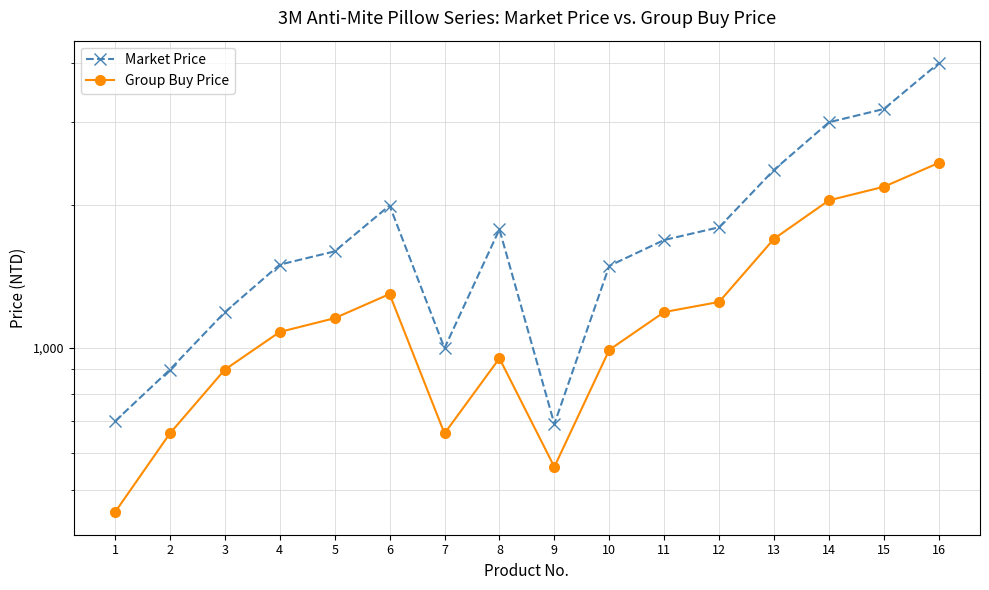

Reading right to left, what are all the values shown in this chart?

Market Price: 16=3998	15=3198	14=2998	13=2378	12=1798	11=1690	10=1490	9=690	8=1780	7=998	6=1999	5=1599	4=1499	3=1189	2=899	1=699
Group Buy Price: 16=2460	15=2190	14=2050	13=1700	12=1250	11=1190	10=990	9=560	8=950	7=659	6=1299	5=1155	4=1080	3=899	2=659	1=449